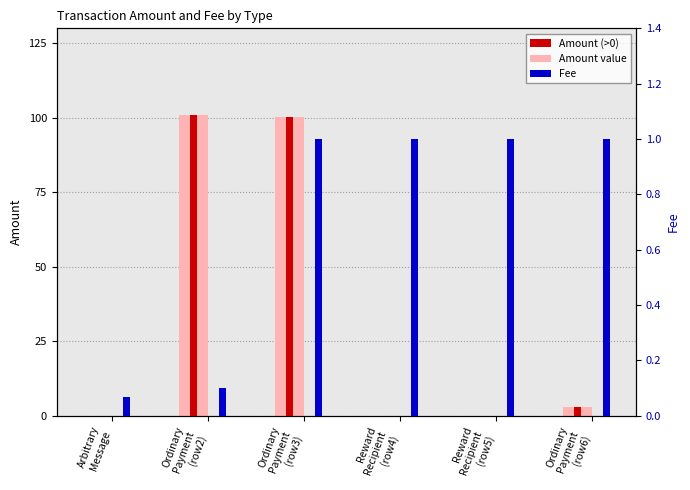

What is the value of the Amount bar at the 2nd from the left?

101.0